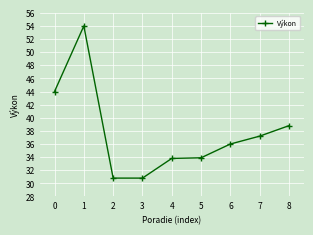

What is the smallest value displayed?

30.8